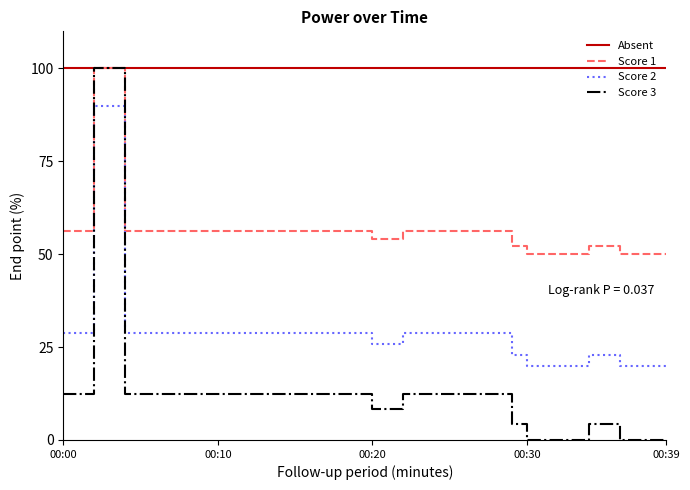

List the series in order of their overall mean, highest first.

Absent, Score 1, Score 2, Score 3